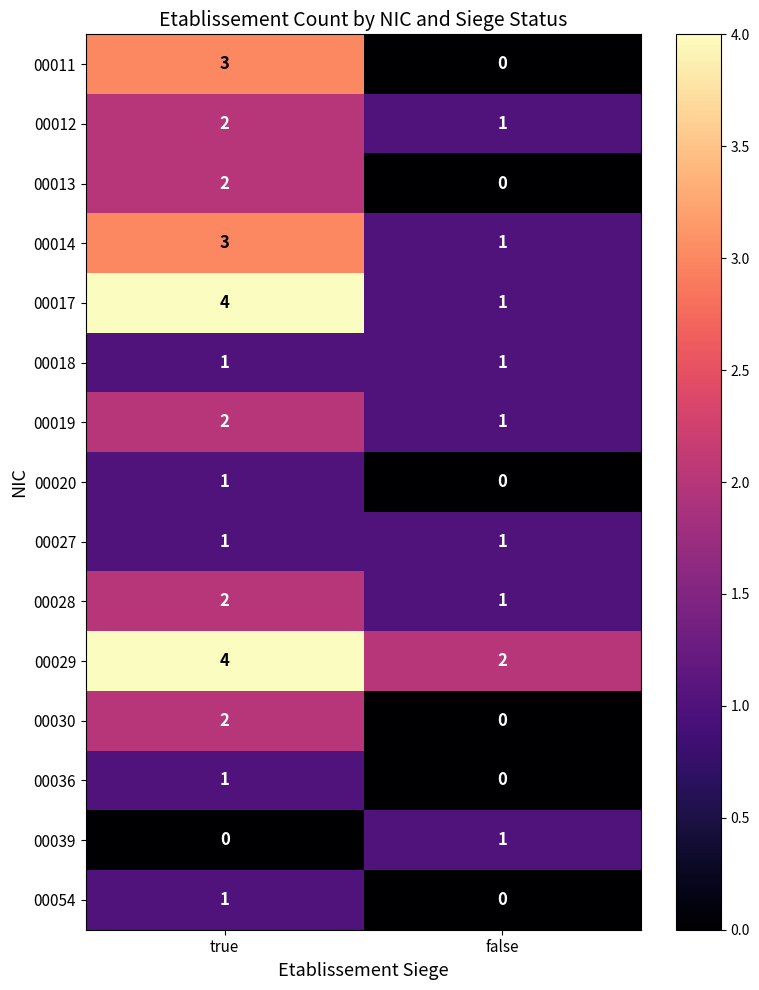

Which series has the largest total across all categories?

00029